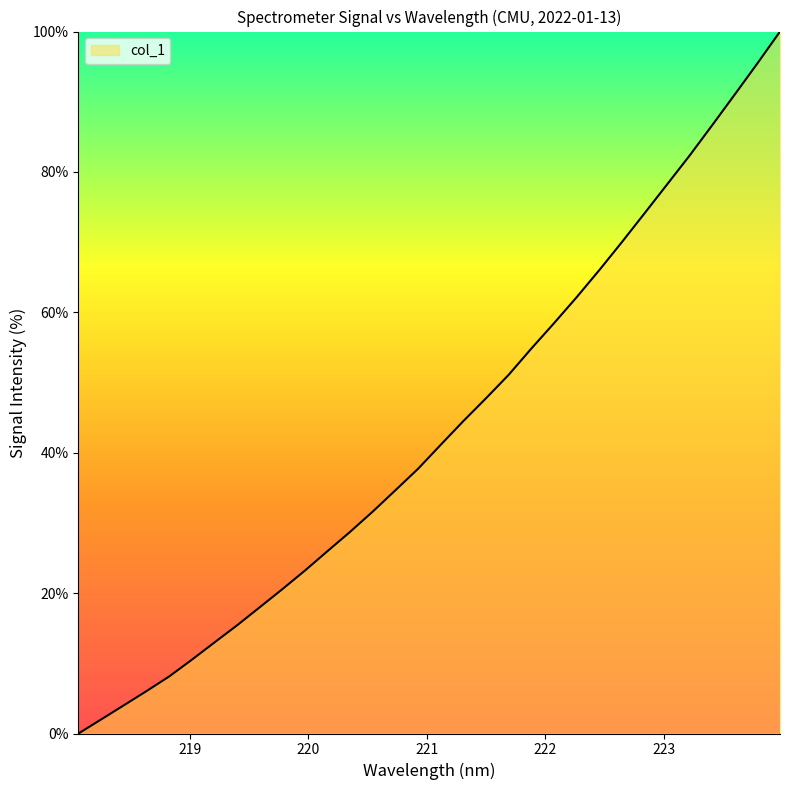

Reading left to right, list all the values displayed in this chart.

0.0	2.0	4.0	6.0	8.1	10.5	13.0	15.4	18.0	20.6	23.2	26.0	28.7	31.6	34.7	37.7	41.1	44.5	47.8	51.1	54.8	58.4	62.1	66.0	70.0	74.1	78.2	82.3	86.7	91.0	95.5	100.0